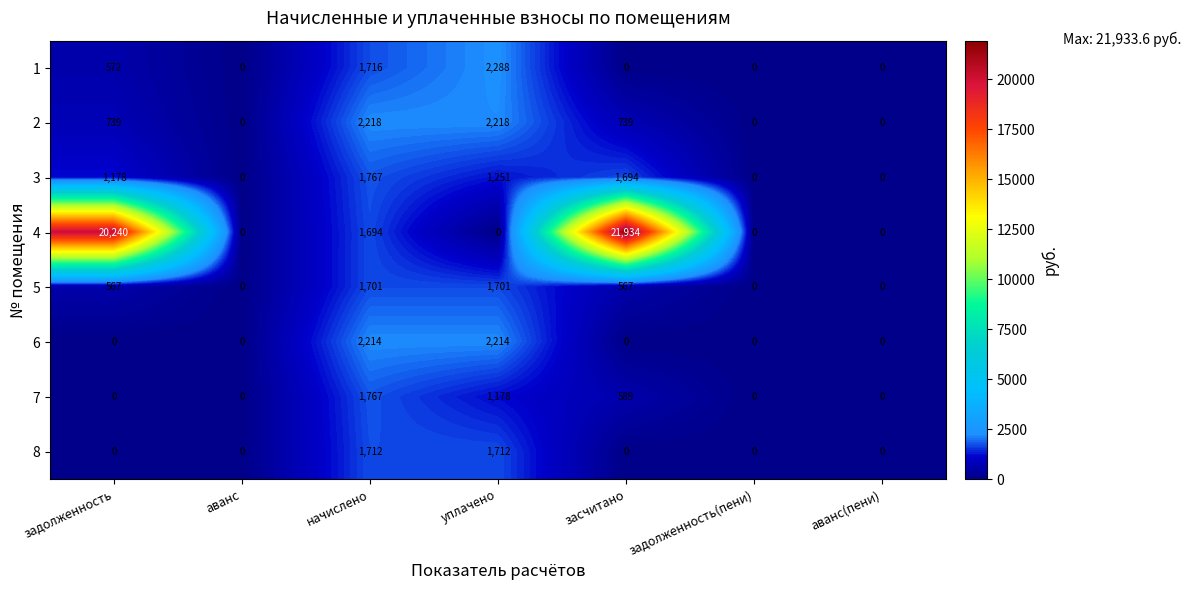

Which series has the largest total across all categories?

4